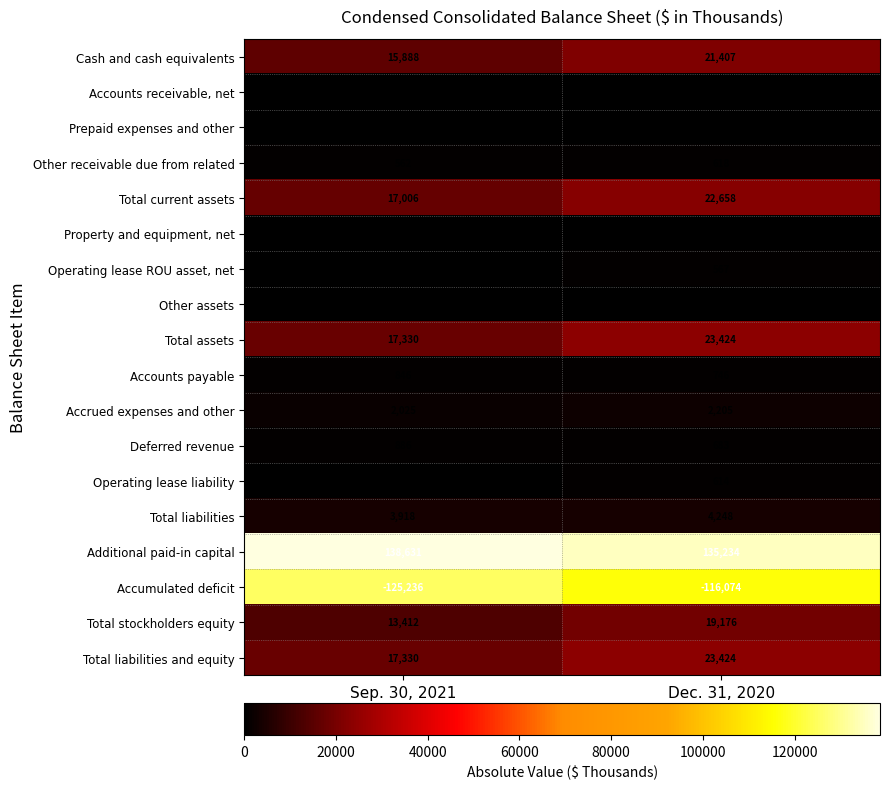

At which category is the sum across all series the highest?

Dec. 31, 2020